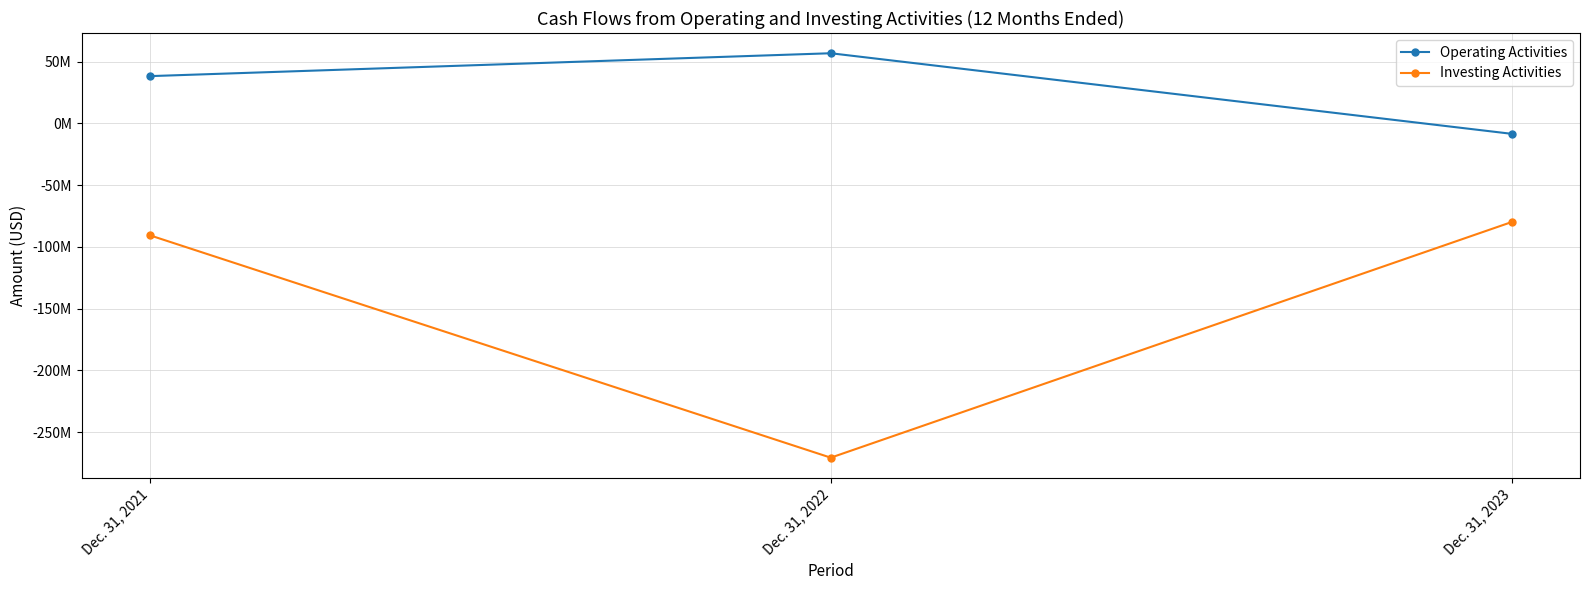

What are all the series names shown in the legend?

Operating Activities, Investing Activities